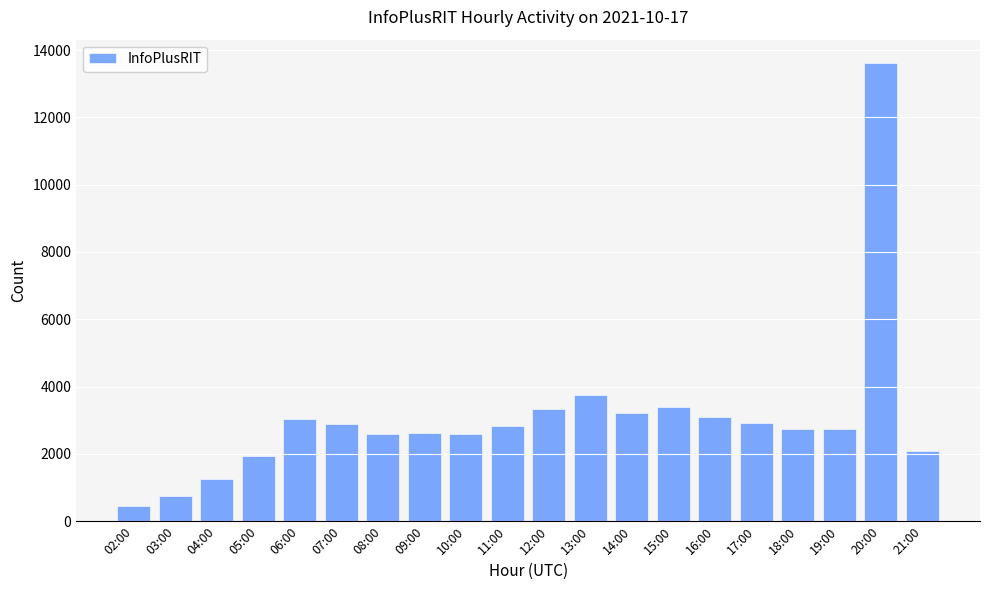

What is the sum of all values?

61894